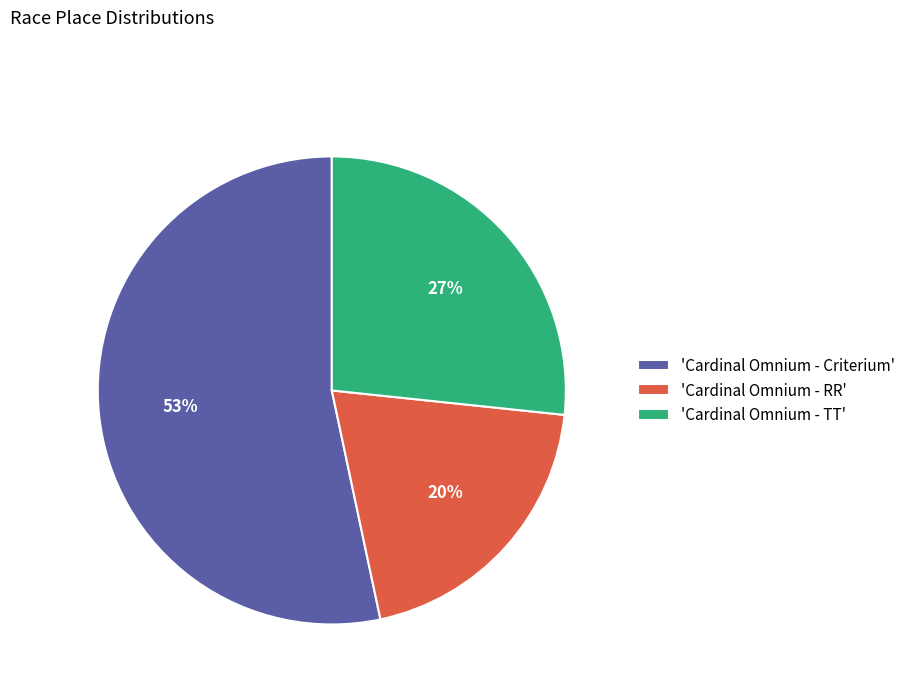

Is the sum of 'Cardinal Omnium - Criterium' and 'Cardinal Omnium - TT' greater than half?

Yes